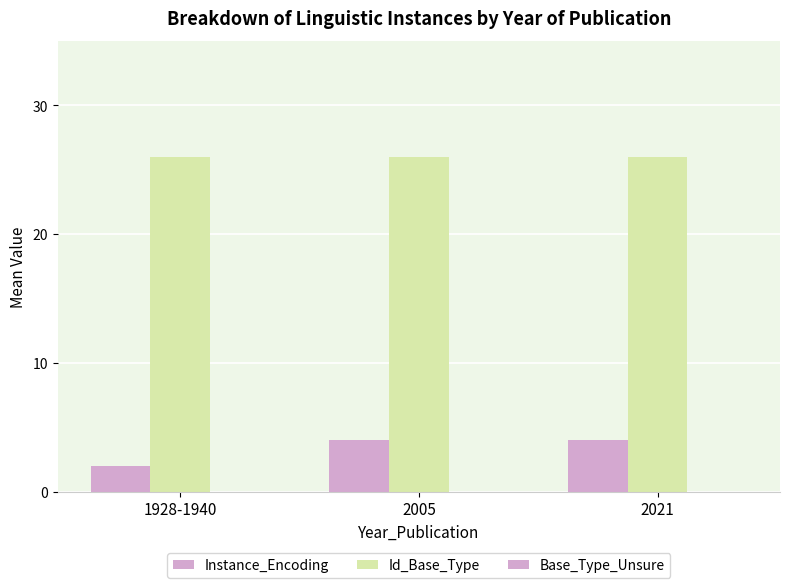

Are the bars grouped side by side (vs. stacked)?

Yes